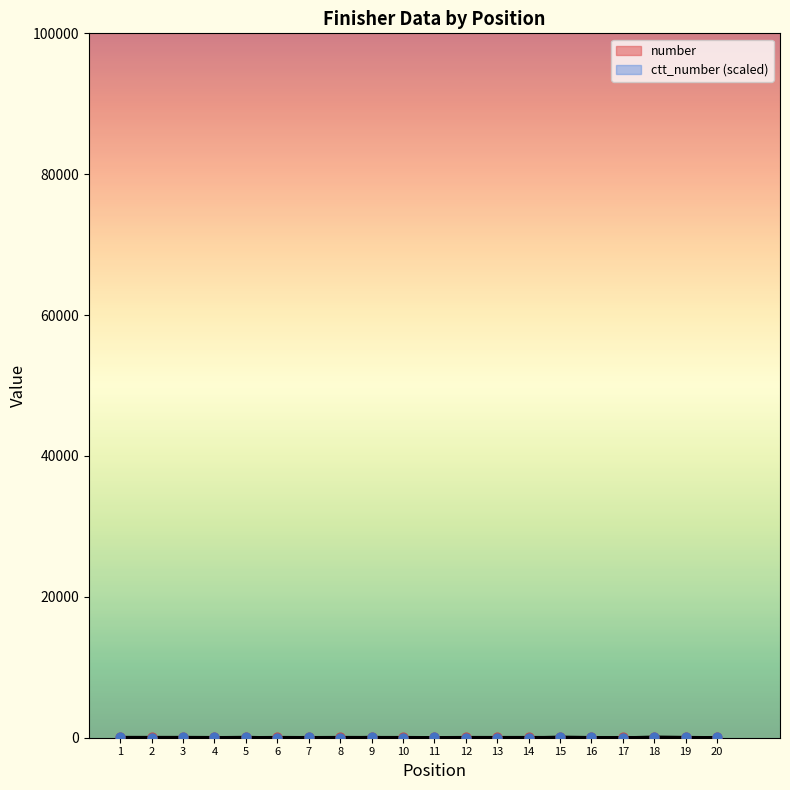

Which series has the largest total across all categories?

number